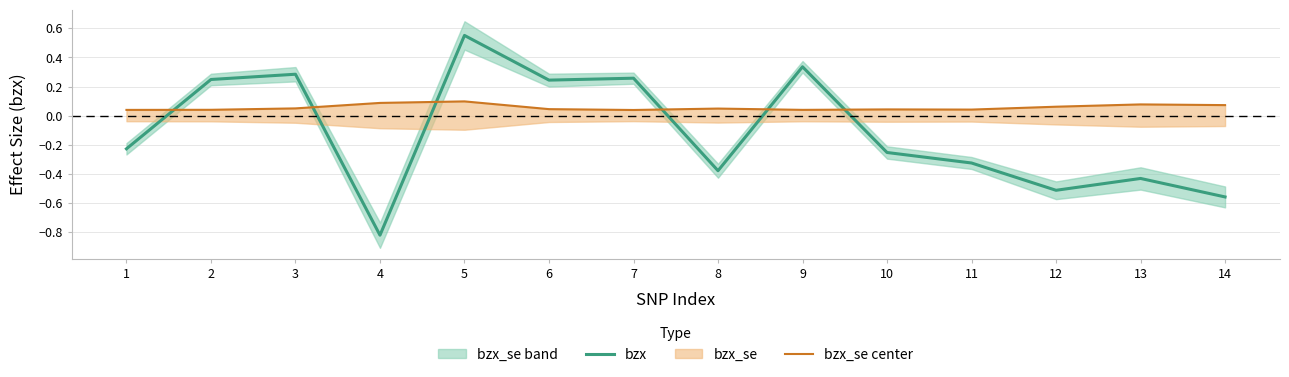

At which label does bzx reach its minimum?

4